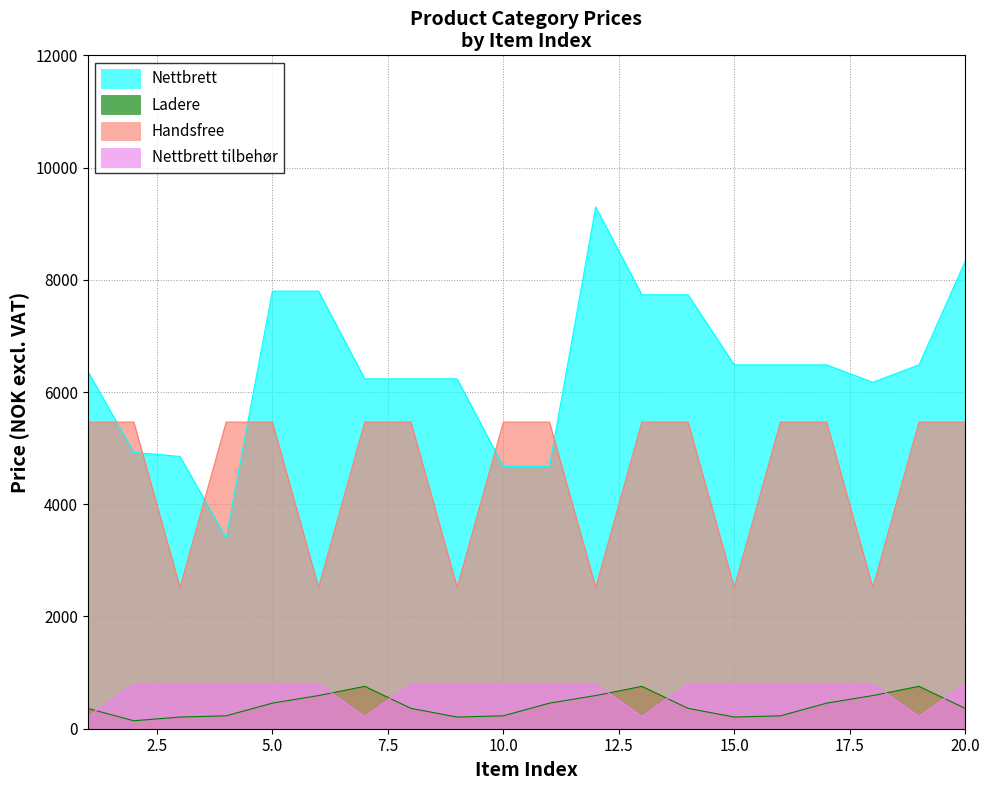

Reading left to right, transcribe all the data shown in this chart.

Nettbrett: 1=6376.0	2=4925.0	3=4852.0	4=3402.0	5=7797.0	6=7797.0	7=6235.0	8=6235.0	9=6235.0	10=4675.0	11=4675.0	12=9296.0	13=7733.0	14=7733.0	15=6484.0	16=6484.0	17=6484.0	18=6174.0	19=6484.0	20=8329.0
Ladere: 1=363.0	2=141.9	3=208.0	4=229.9	5=456.0	6=591.0	7=755.0	8=363.0	9=208.0	10=229.9	11=456.0	12=591.0	13=755.0	14=363.0	15=208.0	16=229.9	17=456.0	18=591.0	19=755.0	20=363.0
Handsfree: 1=5463.8	2=5463.8	3=2517.2	4=5463.8	5=5463.8	6=2517.2	7=5463.8	8=5463.8	9=2517.2	10=5463.8	11=5463.8	12=2517.2	13=5463.8	14=5463.8	15=2517.2	16=5463.8	17=5463.8	18=2517.2	19=5463.8	20=5463.8
Nettbrett tilbehør: 1=220.0	2=799.2	3=799.2	4=799.2	5=799.2	6=799.2	7=220.0	8=799.2	9=799.2	10=799.2	11=799.2	12=799.2	13=220.0	14=799.2	15=799.2	16=799.2	17=799.2	18=799.2	19=220.0	20=799.2